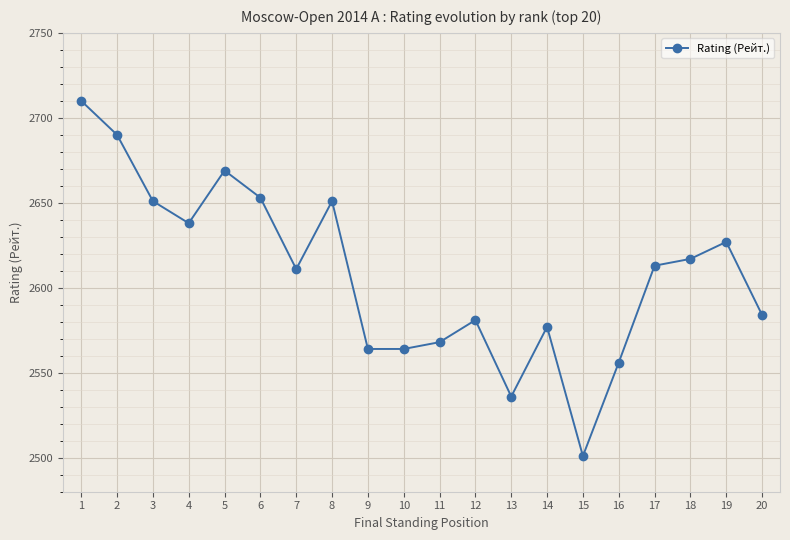

Reading right to left, extract all data points from this chart.

20=2584	19=2627	18=2617	17=2613	16=2556	15=2501	14=2577	13=2536	12=2581	11=2568	10=2564	9=2564	8=2651	7=2611	6=2653	5=2669	4=2638	3=2651	2=2690	1=2710